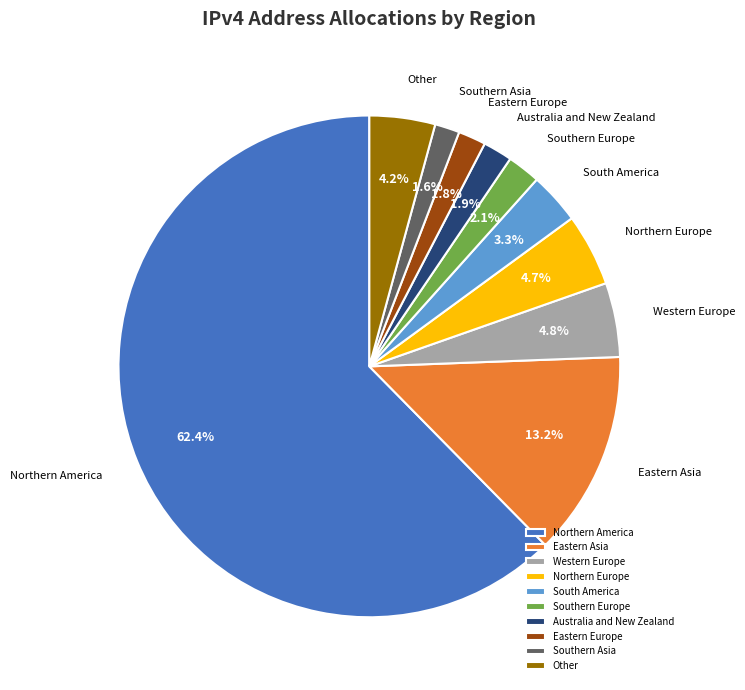

What portion of the pie excludes Southern Asia?

98.4%